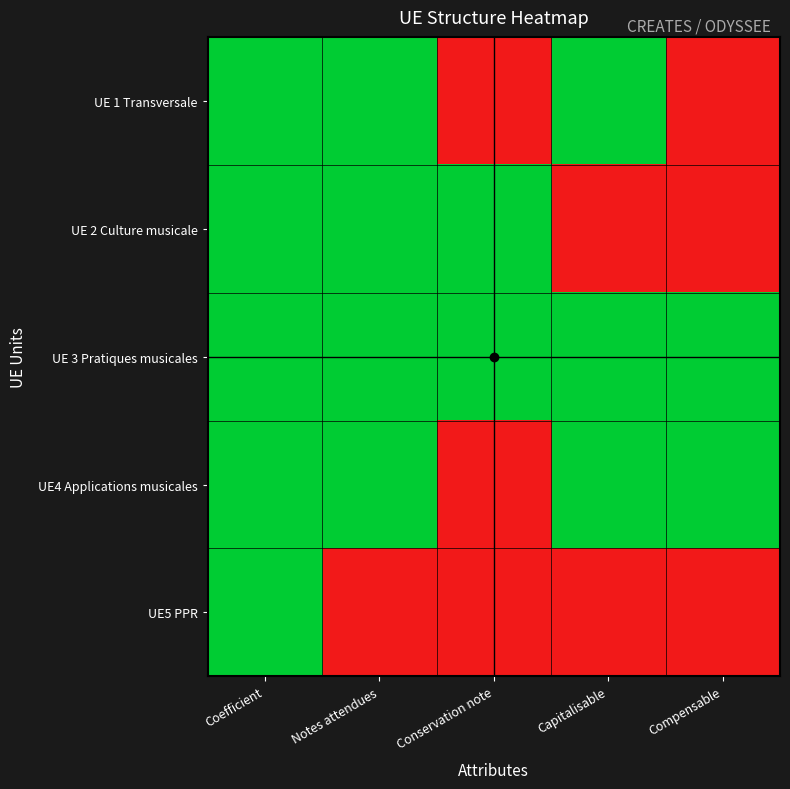

At which category is the sum across all series the highest?

Coefficient